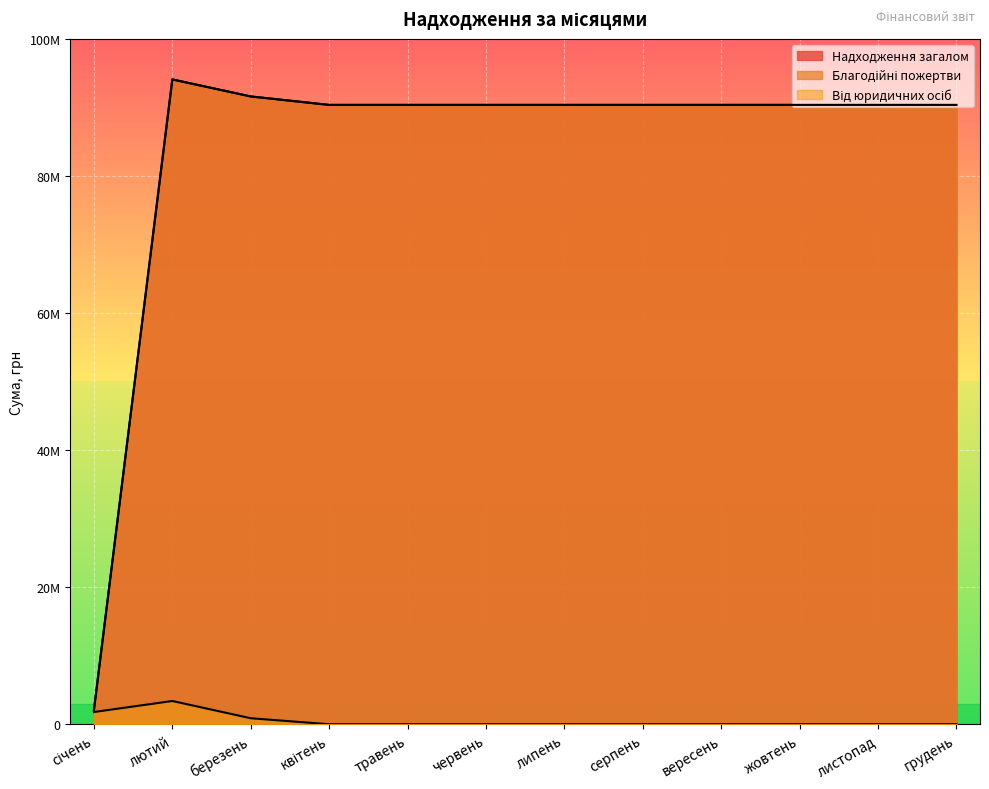

Reading left to right, list all the values displayed in this chart.

Надходження загалом: 2080877.0	94074967.6	91588934.8	90356613.0	90356613.0	90356613.0	90356613.0	90356633.4	90356613.0	90356613.0	90356613.0	90356613.0
Благодійні пожертви: 2080877.0	94074948.6	91588914.5	90356613.0	90356613.0	90356613.0	90356613.0	90356613.0	90356613.0	90356613.0	90356613.0	90356613.0
Від юридичних осіб: 1780617.2	3389861.6	873337.1	0.0	0.0	0.0	0.0	0.0	0.0	0.0	0.0	0.0